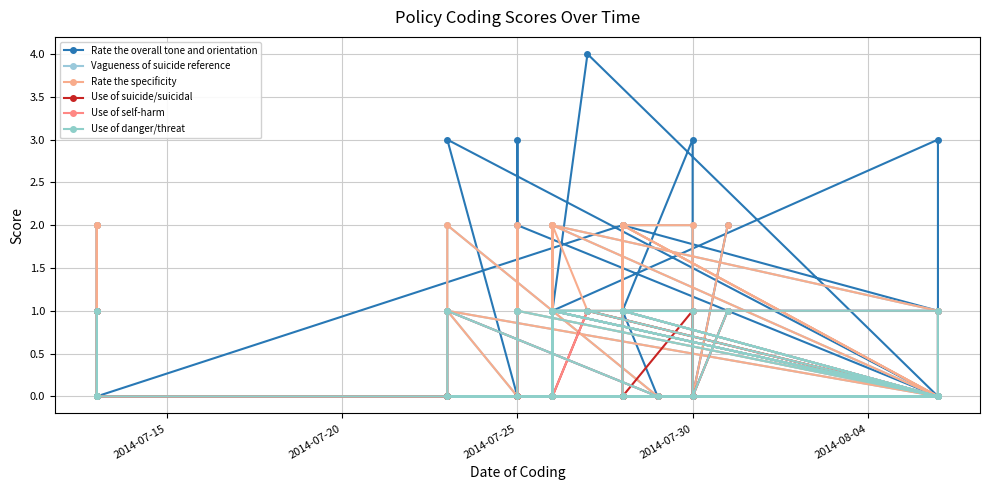

What is the sum of all Use of suicide/suicidal values?

5